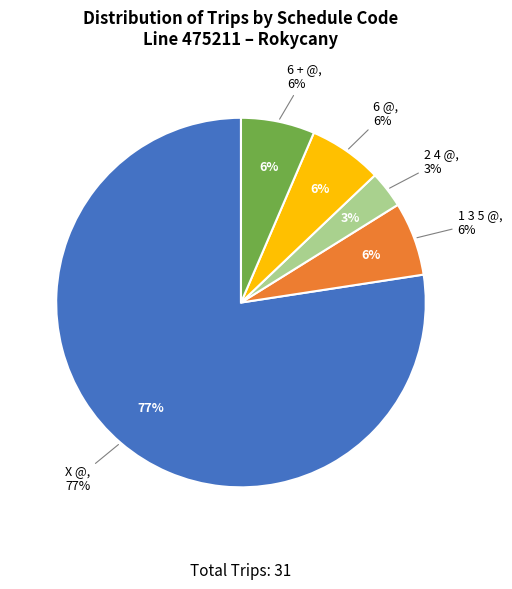

What is the change in value from 1 3 5 @ / 2 4 @ to 6 @?

-3